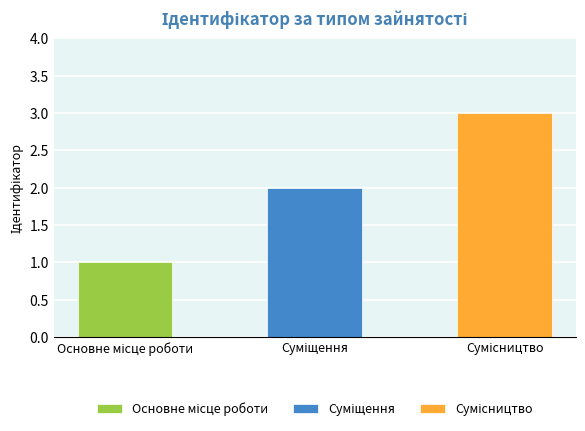

Approximately how many times larger is the value at Основне місце роботи compared to Сумісництво?

0.3